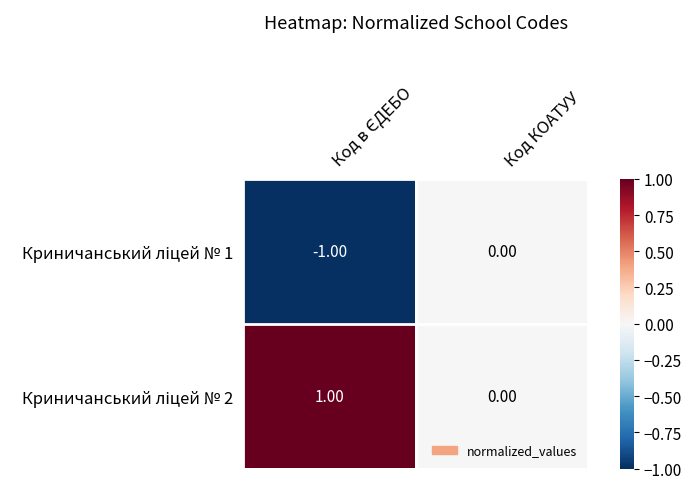

Which series has the largest total across all categories?

Криничанський ліцей № 2